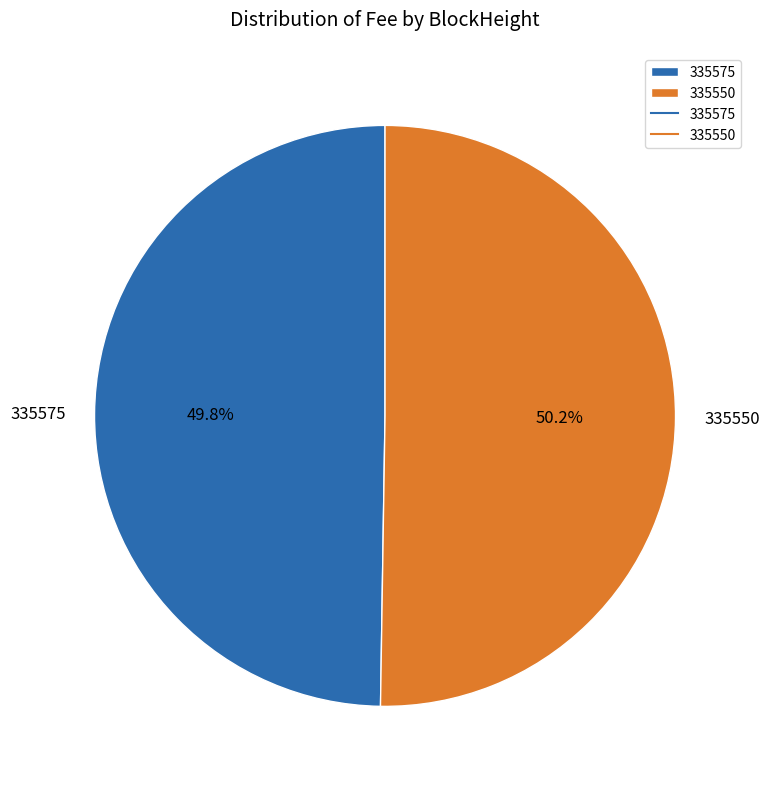

How many slices are in this pie chart?

2